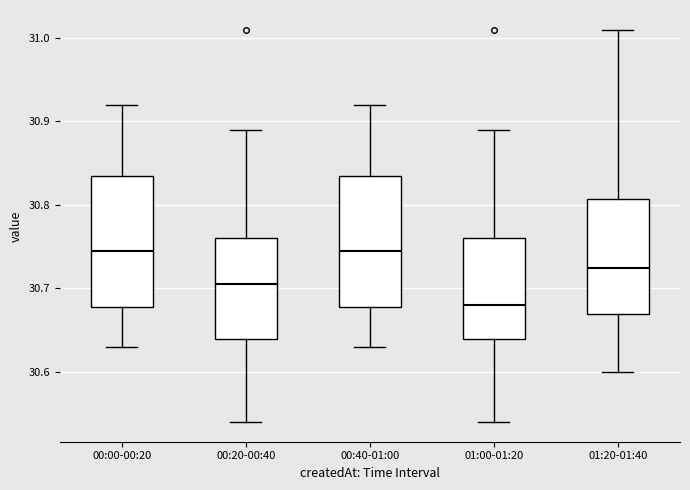

Which box's median line is the lowest?

01:00-01:20